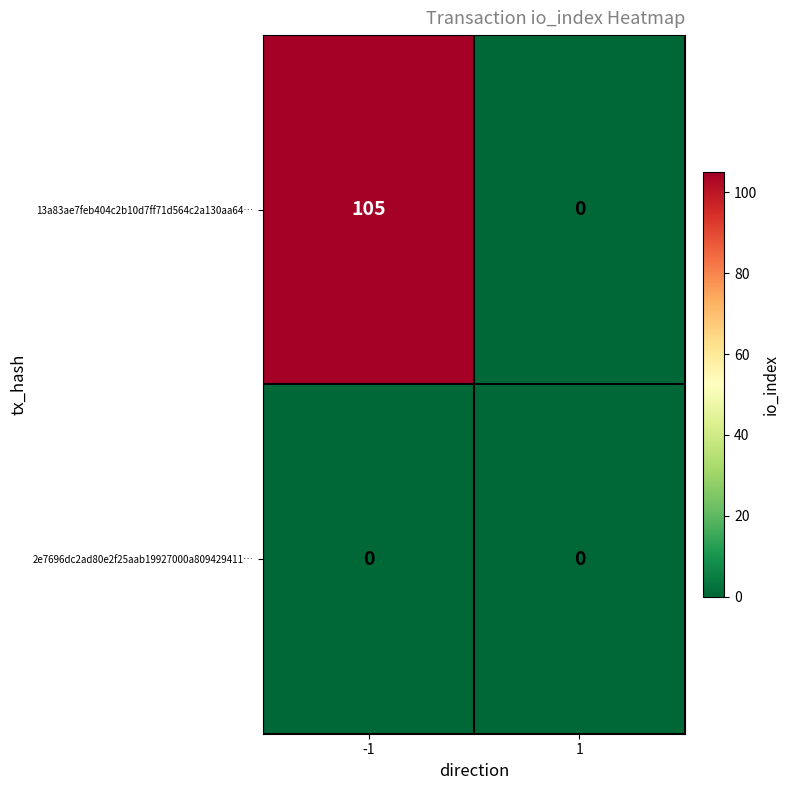

What is the total value across all series at -1?

105